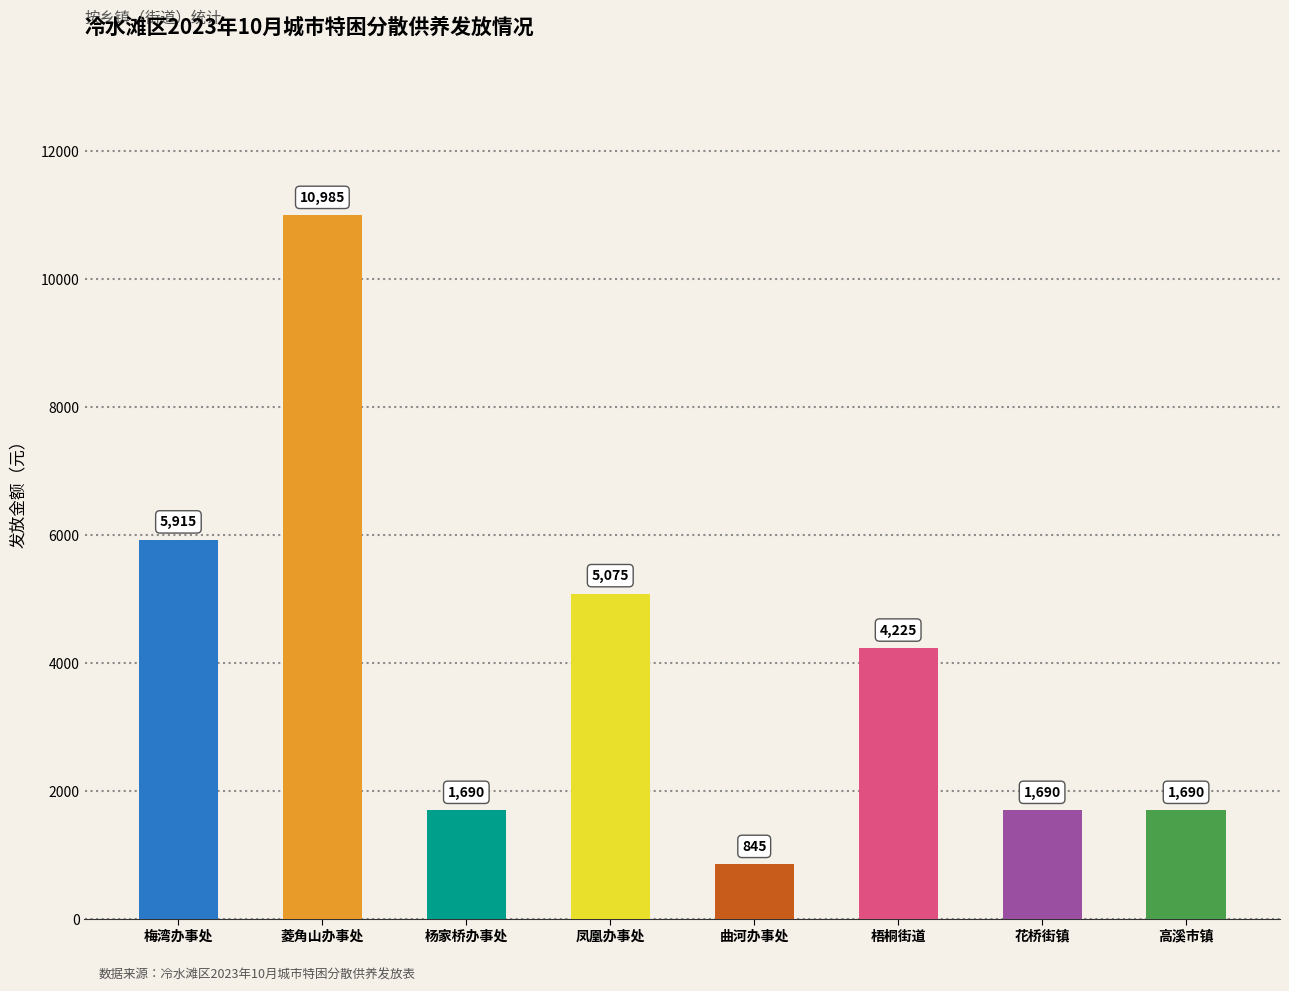

Read the value at 曲河办事处, to the nearest 100.

800